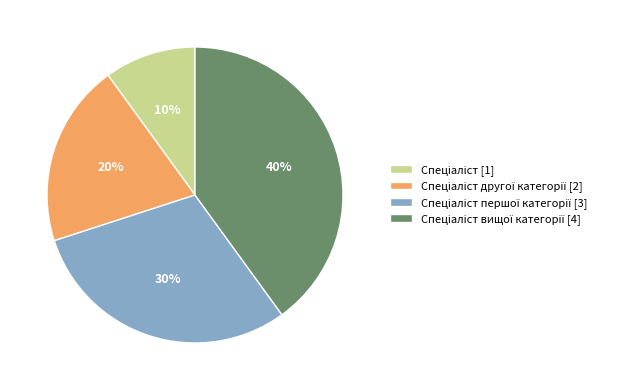

To the nearest percent, what is the difference between the largest and smallest slice percentages?

30%